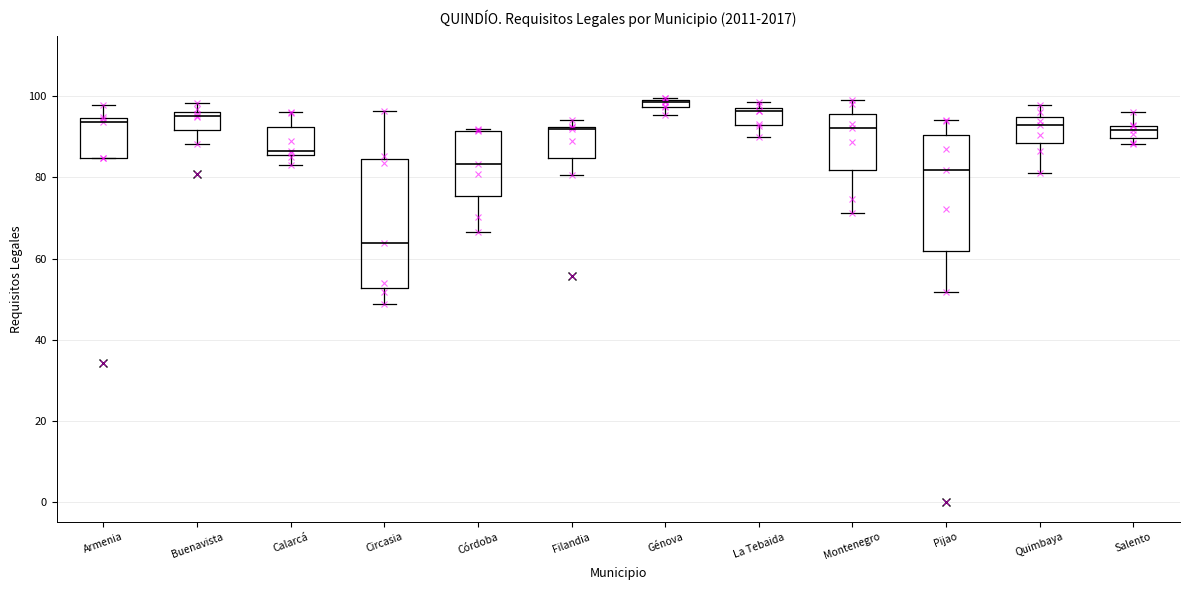

Where is the upper edge of the box for Armenia on the y-axis? The values are not printed on the chart, so give them approximately, as read against the axis.

94